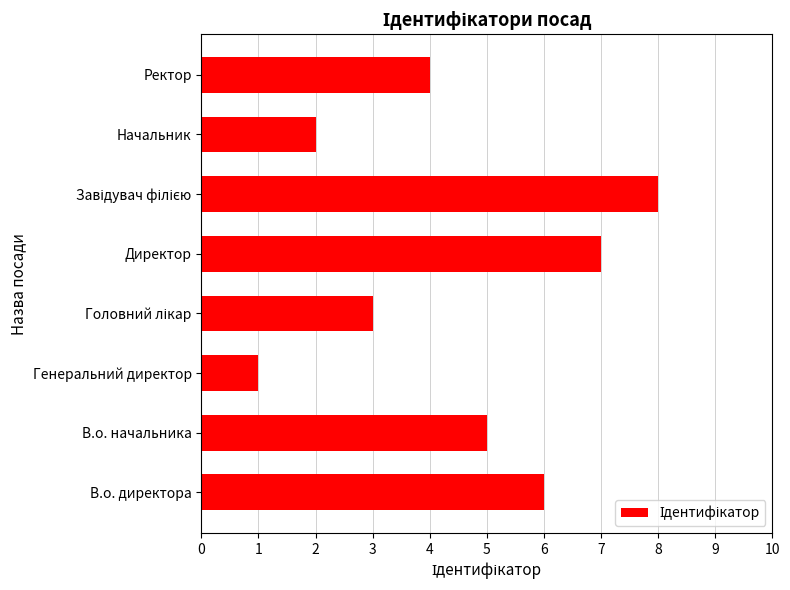

Read the value at В.о. начальника.

5